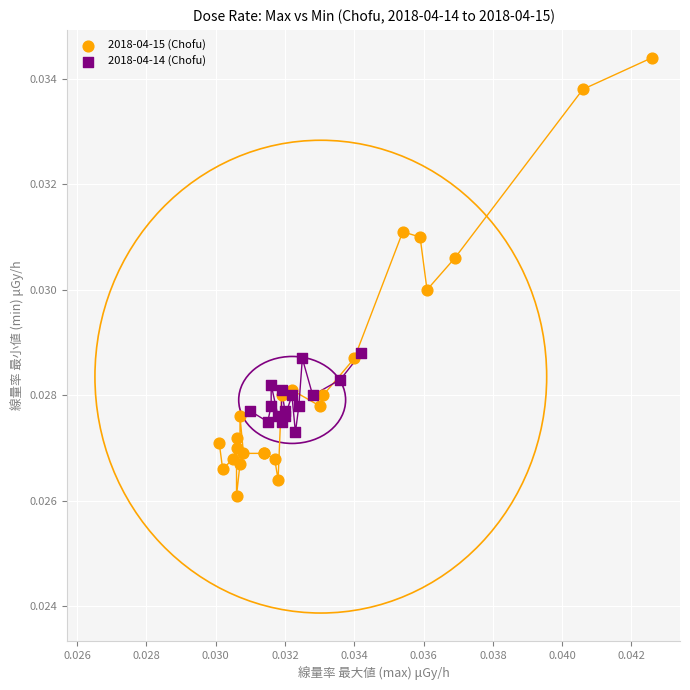

Which series has the largest Y range (max minus min)?

2018-04-15 (Chofu)